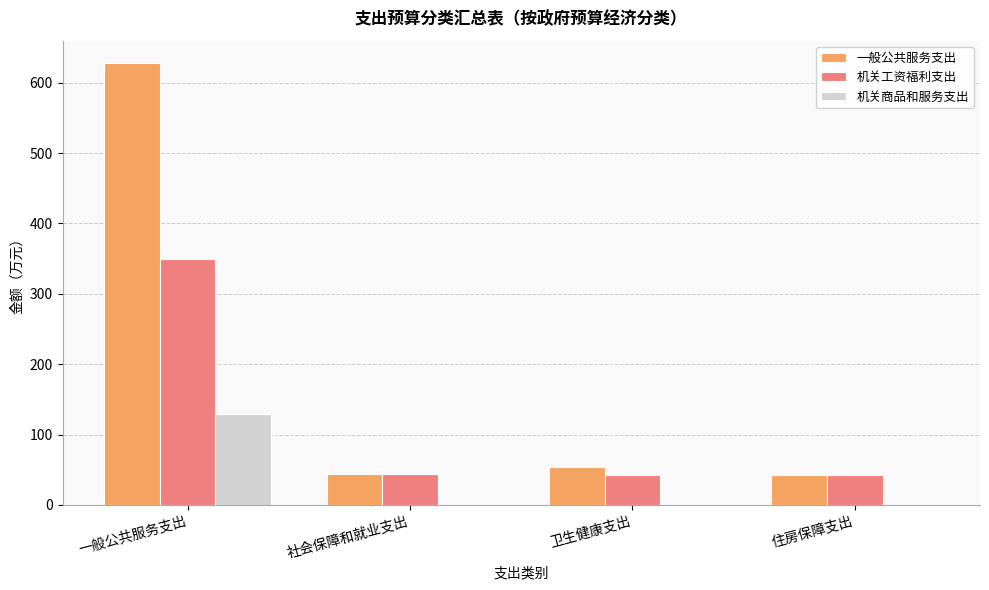

Which series changed the most between 一般公共服务支出 and 社会保障和就业支出?

一般公共服务支出